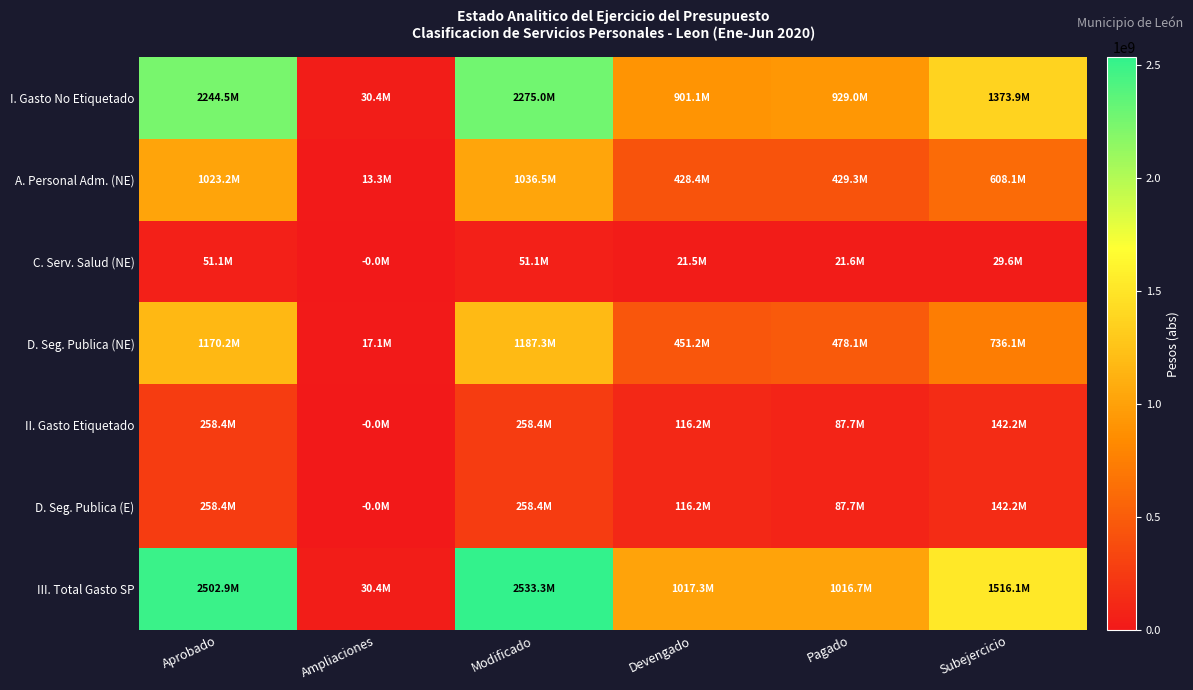

Which series changed the most between Pagado and Subejercicio?

III. Total Gasto SP